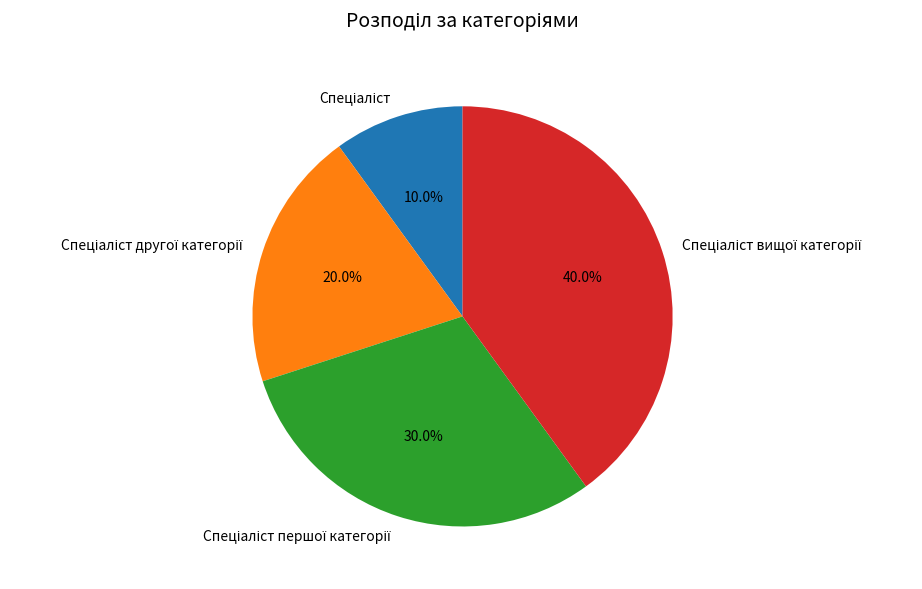

Does any single category account for the majority?

No